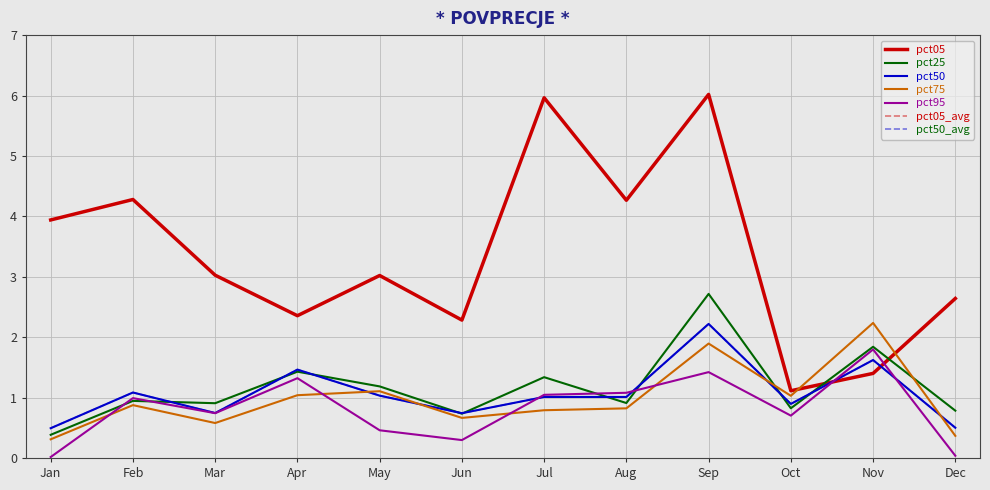

What is the sum of the pct25 values at Mar and Jul?

2.2